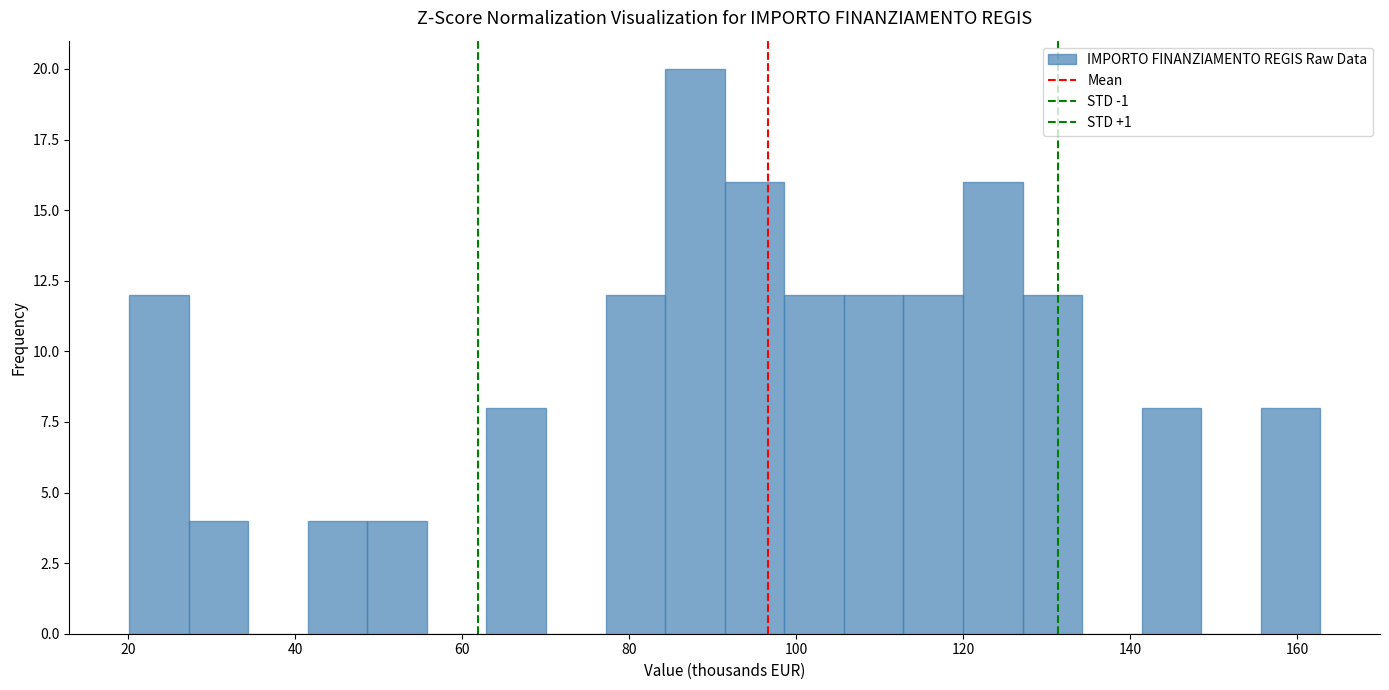

Read against the x-axis, roughly where is the centre of the tallest bar?

88